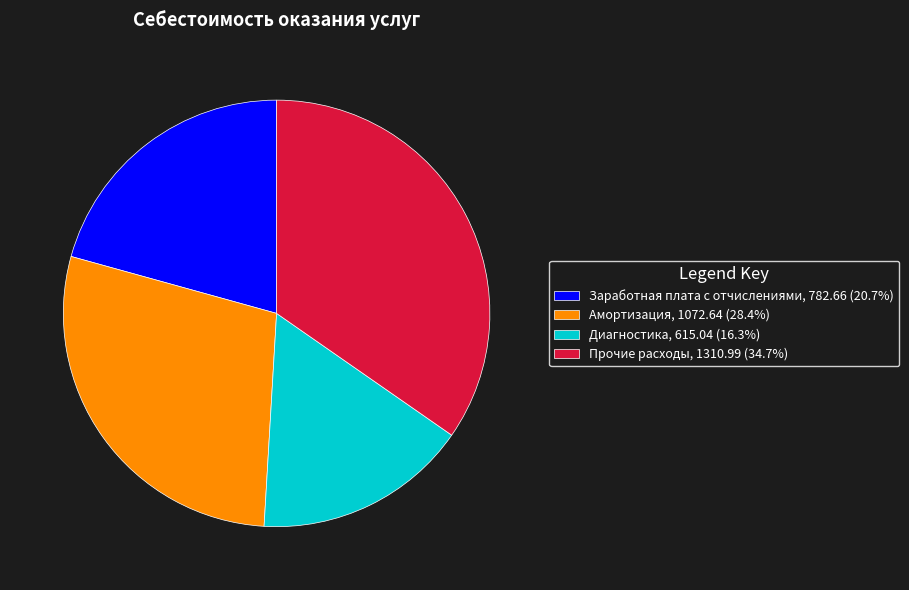

What is the ratio of the value at Прочие расходы, 1310.99 (34.7%) to the value at Амортизация, 1072.64 (28.4%)?

1.2